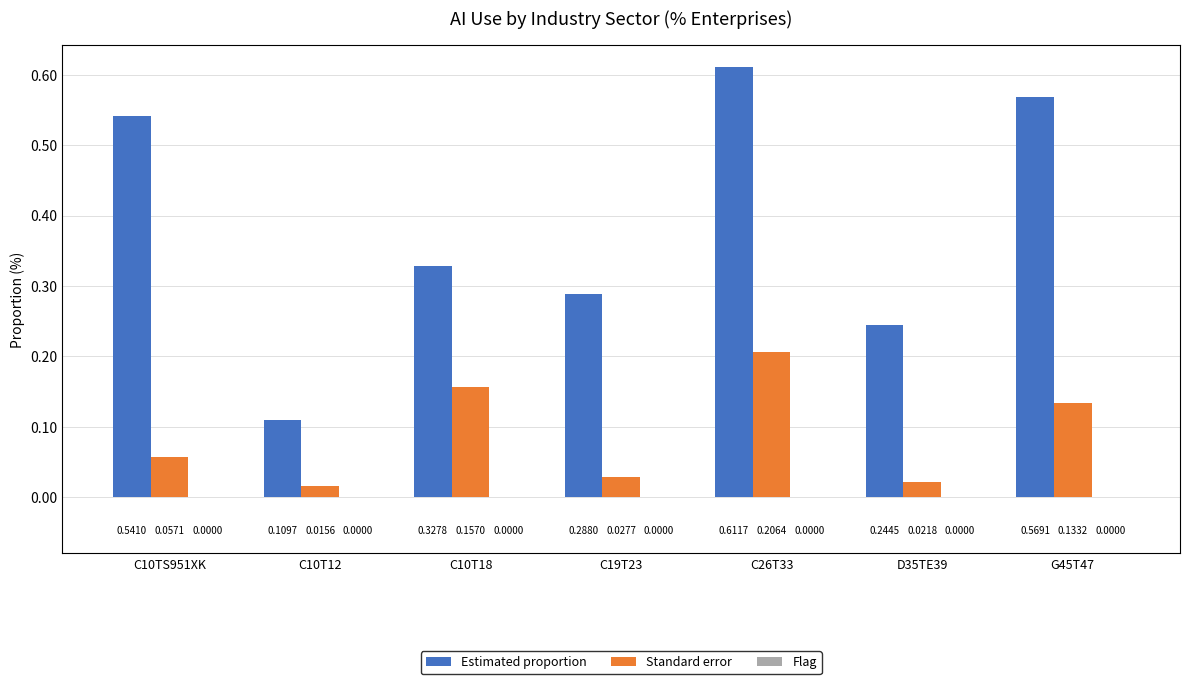

Rank the series at D35TE39 from lowest to highest value.

Standard error, Estimated proportion